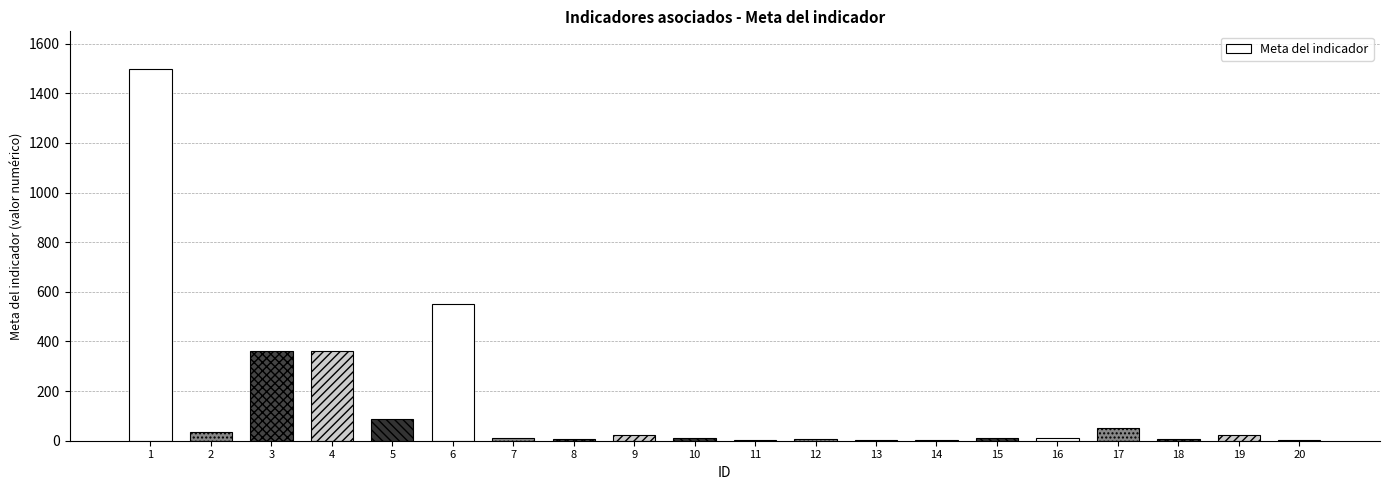

What is the maximum value shown in the chart?

1500